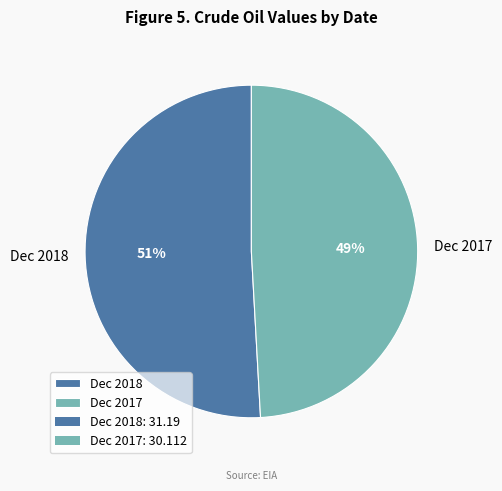

To the nearest percent, what is the average slice percentage?

50%